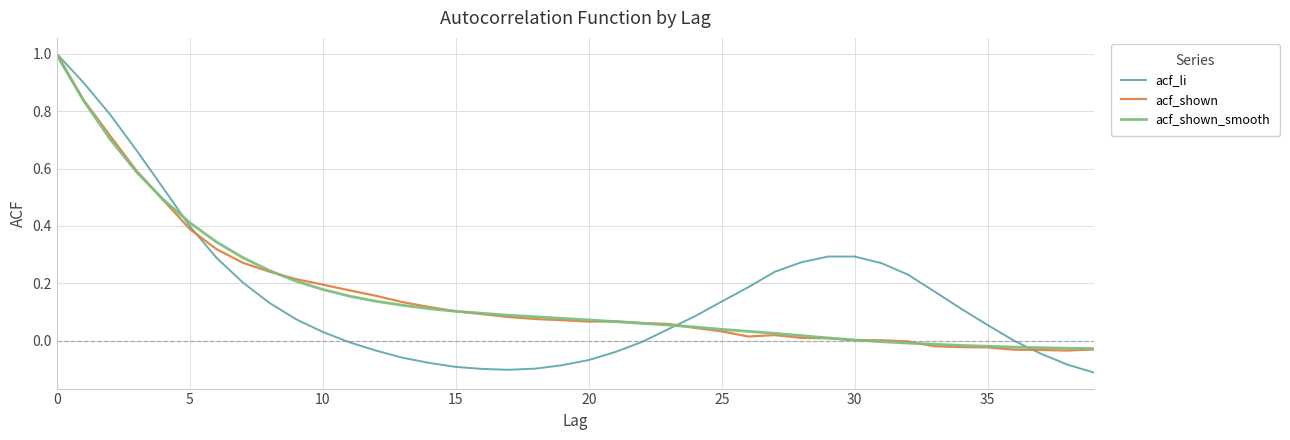

Which series has the widest spread of values?

acf_li